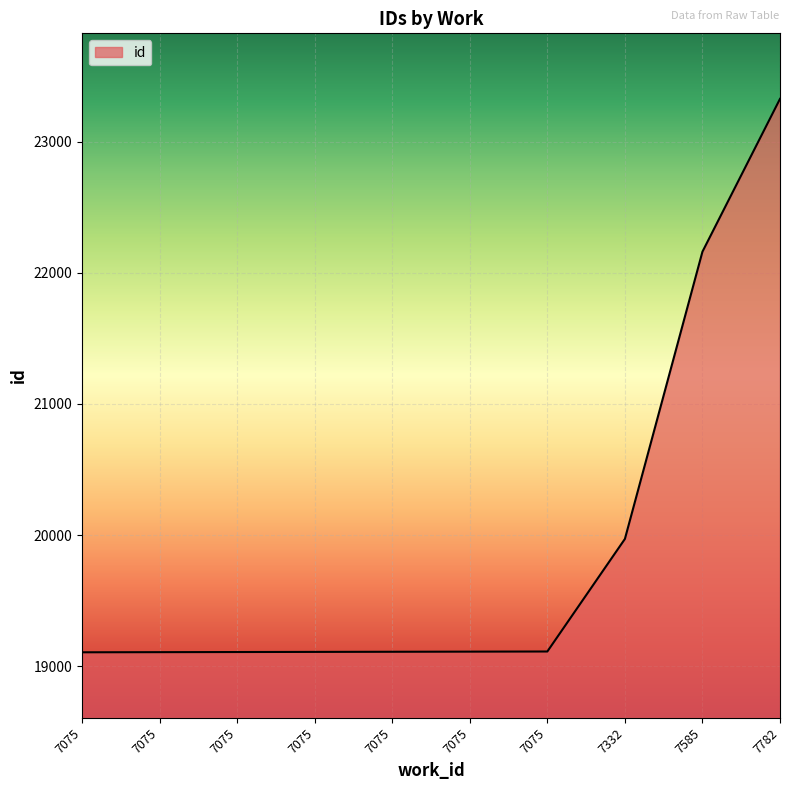

How many lines are shown in the chart?

1